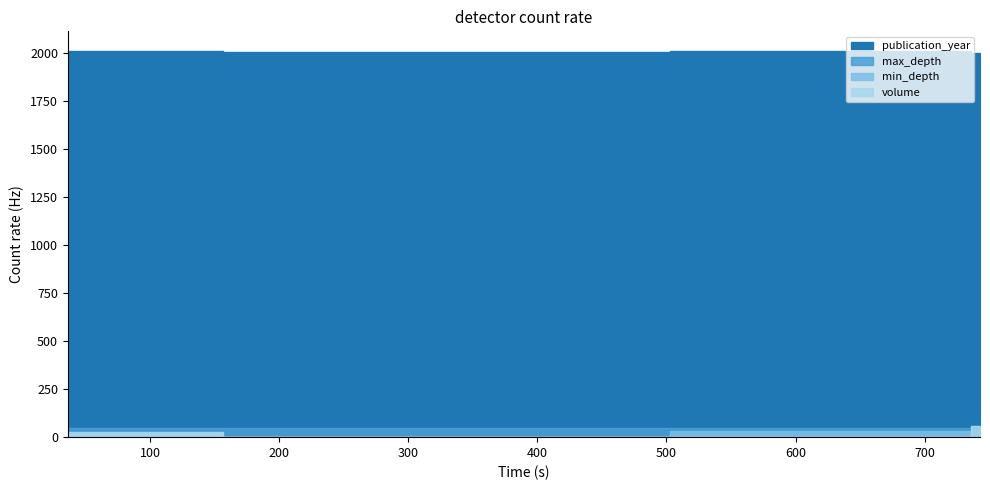

What is the sum of all volume values?

88